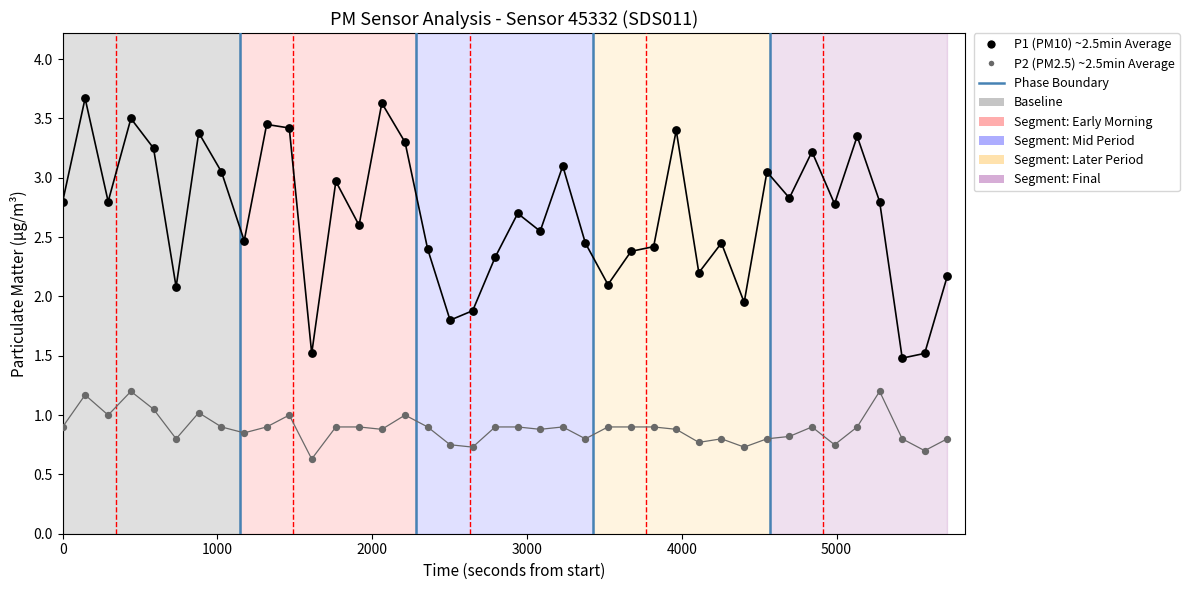

Which series has the largest Y range (max minus min)?

P1 (PM10) ~2.5min Average